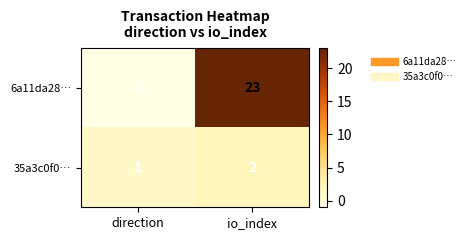

Count the number of categories in the chart.

2